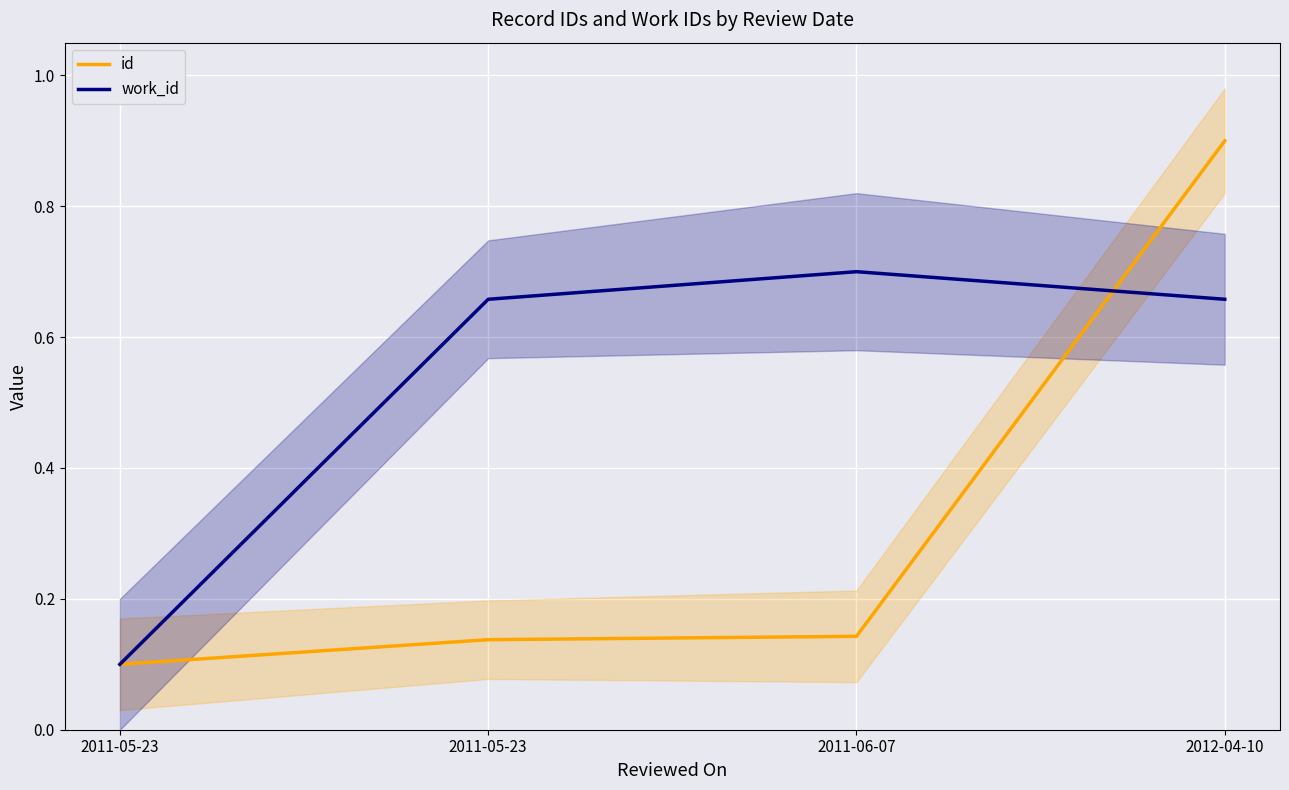

The value of work_id at 2011-05-23 is 0.9. True or false?

False